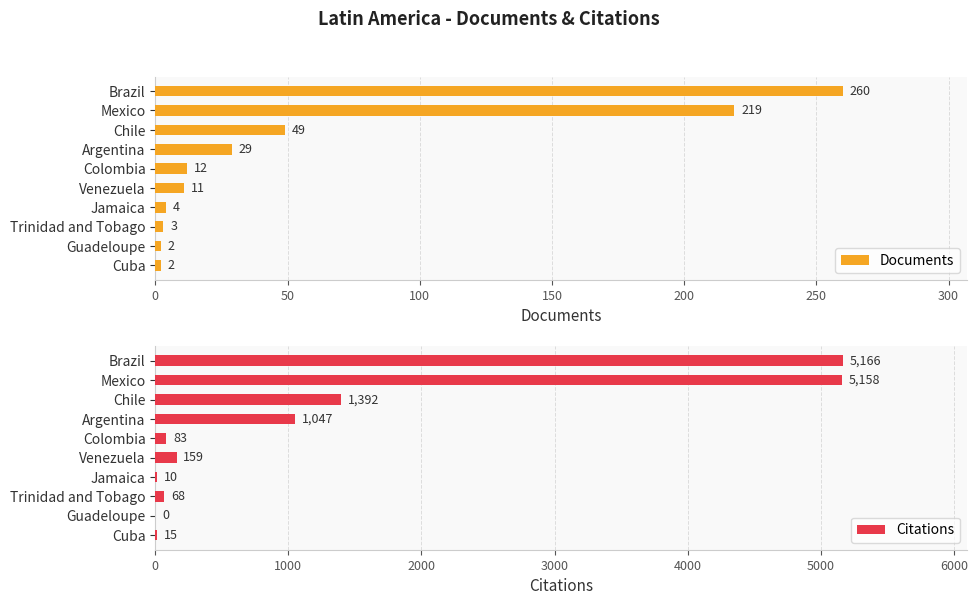

What is the value of the Documents bar at the 1st from the left?

260